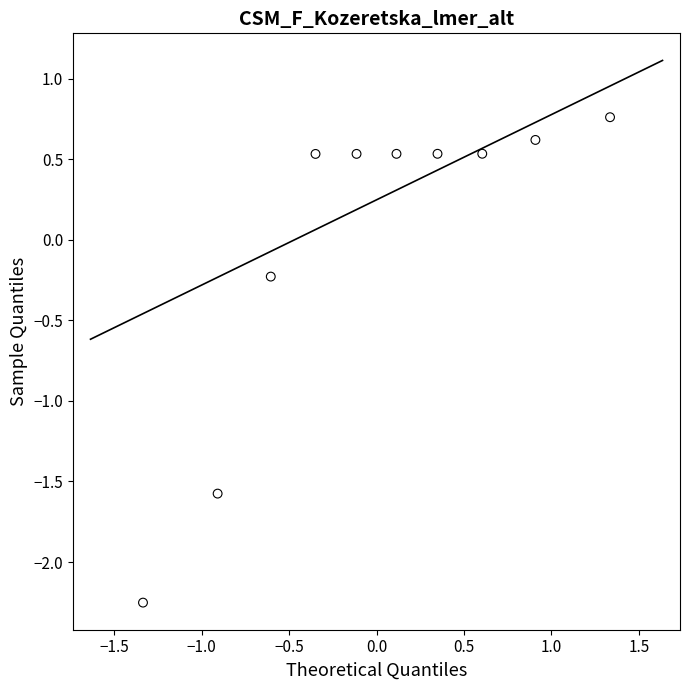

What is the range of X values (max minus min)?

2.7